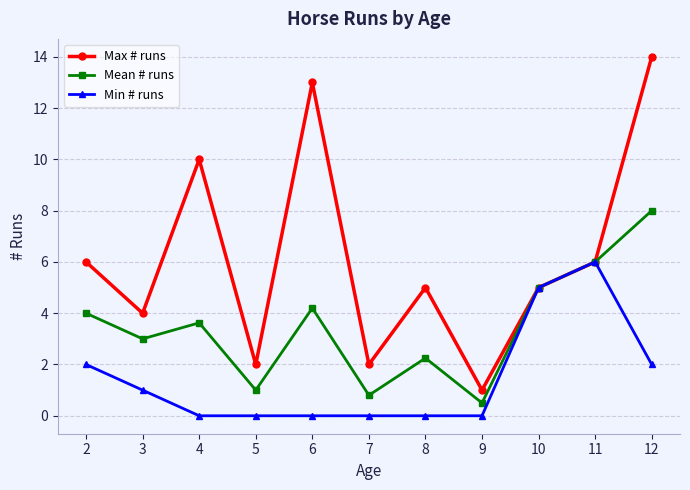

What are all the series names shown in the legend?

Max # runs, Mean # runs, Min # runs